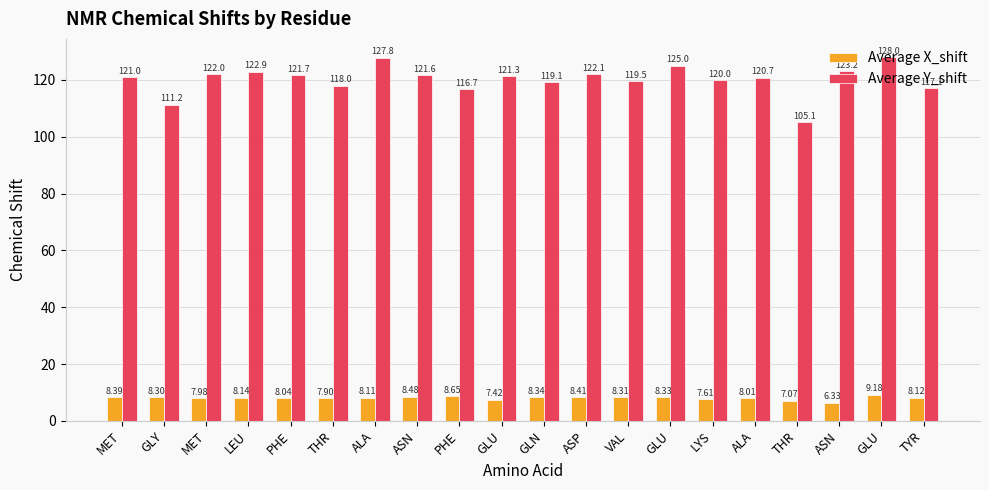

Which series has the largest total across all categories?

Average Y_shift